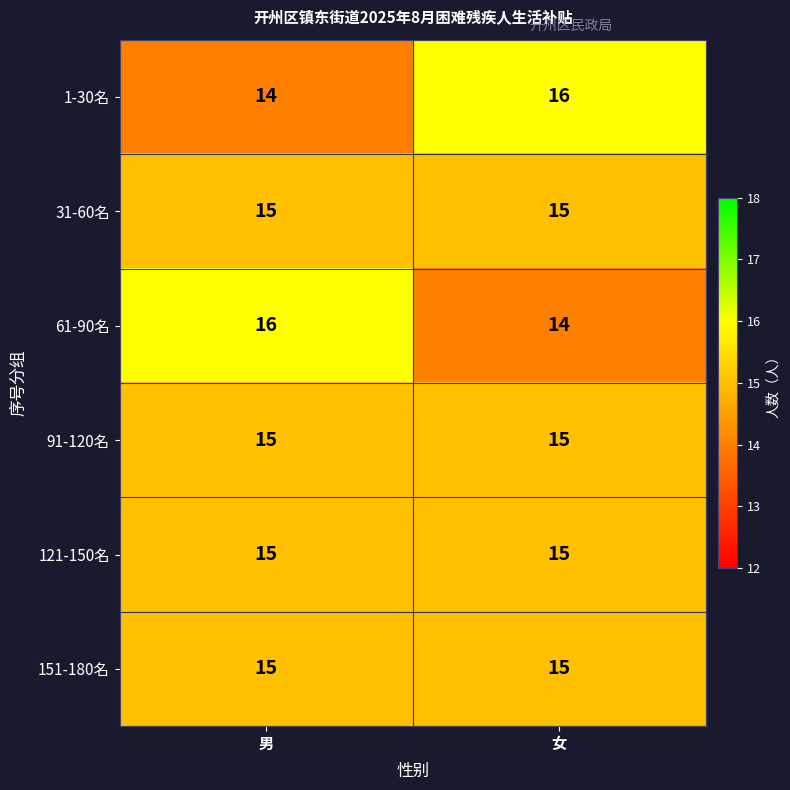

What is the maximum value for 151-180名?

15